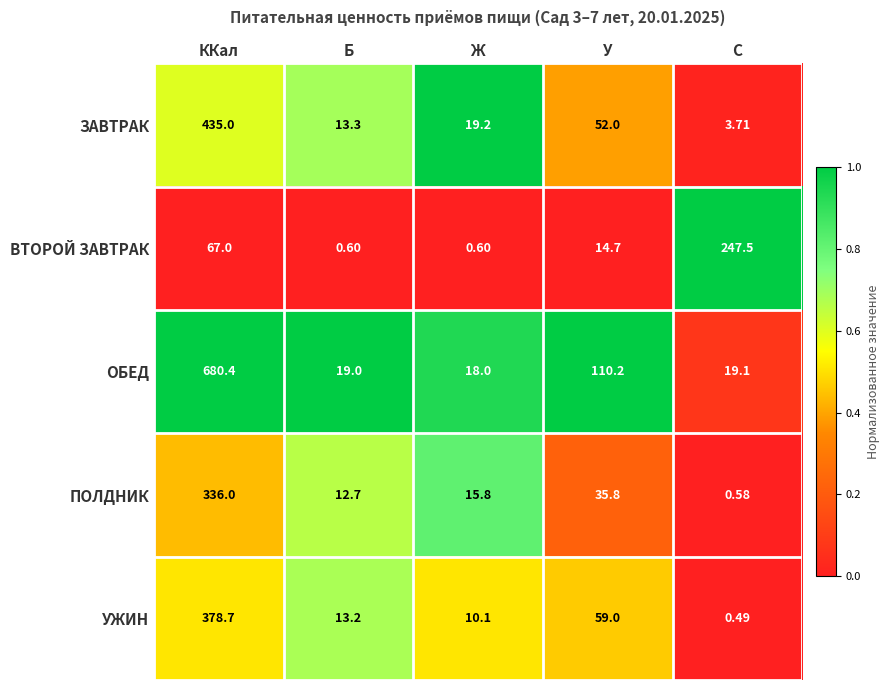

Which category has the highest value in the ЗАВТРАК series?

ККал